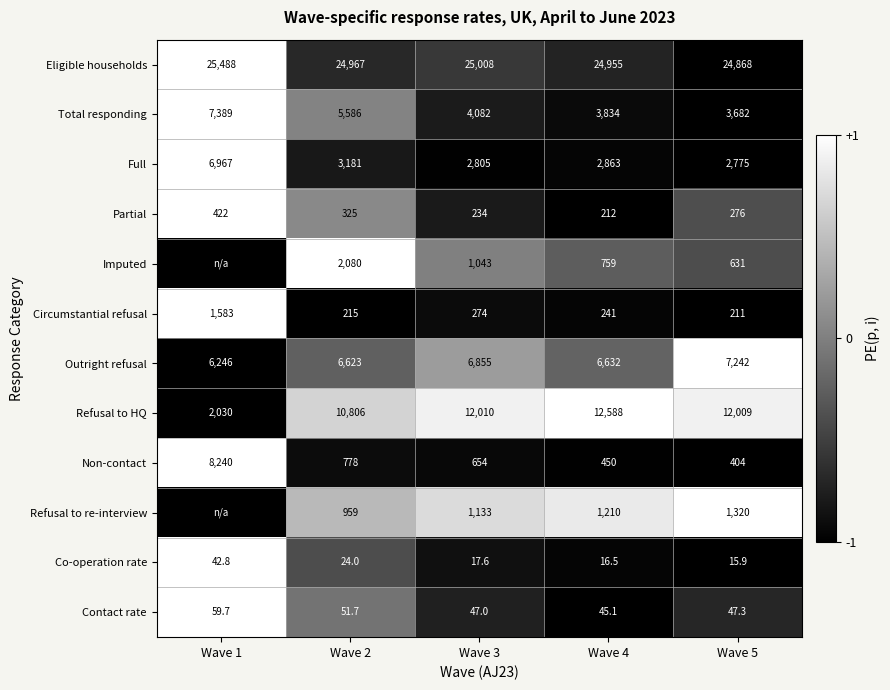

The Refusal to re-interview series shows 1133.0 at Wave 3. True or false?

True